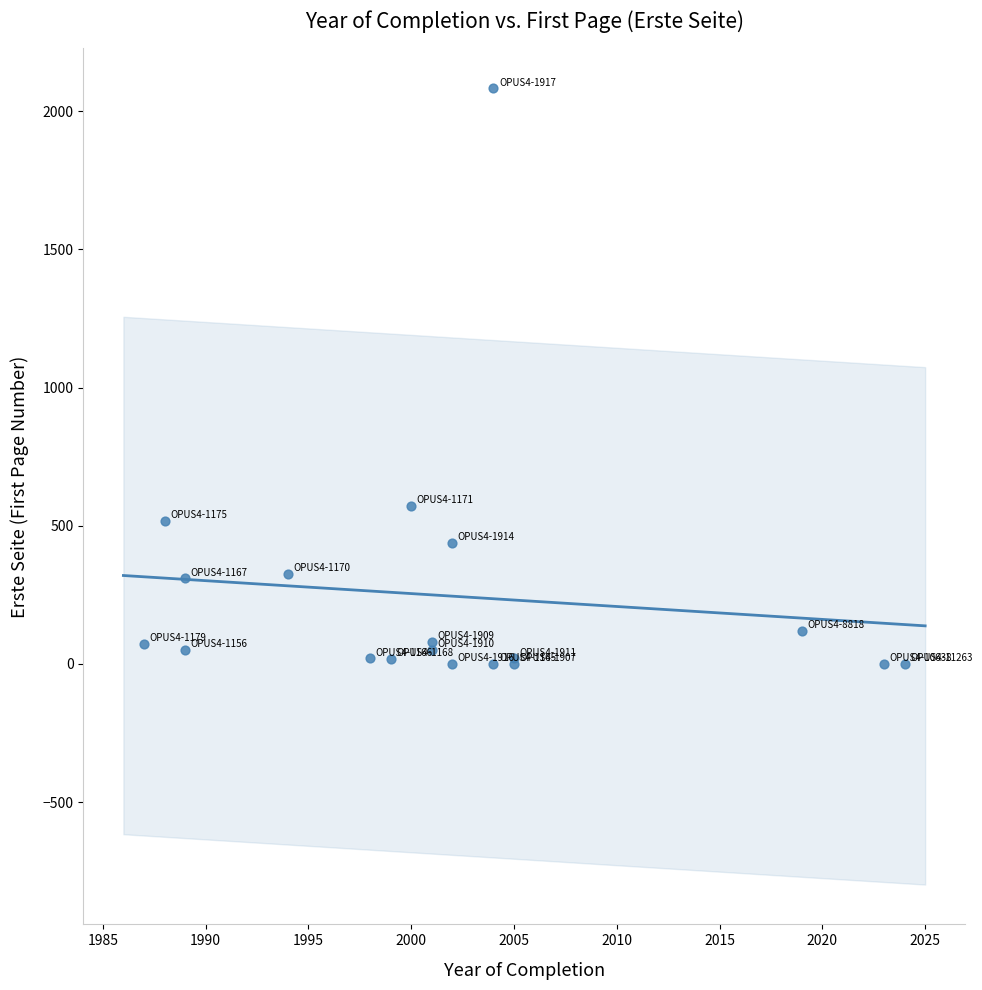

What Y value in the scatter plot is closest to 1041?

572